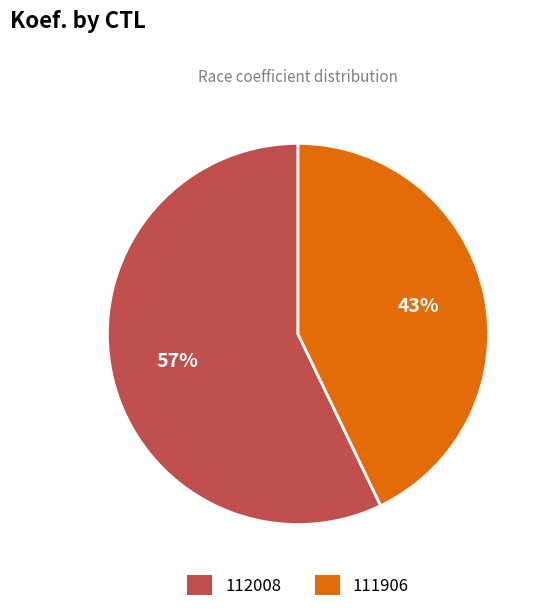

Which category has the smallest portion of the pie?

111906